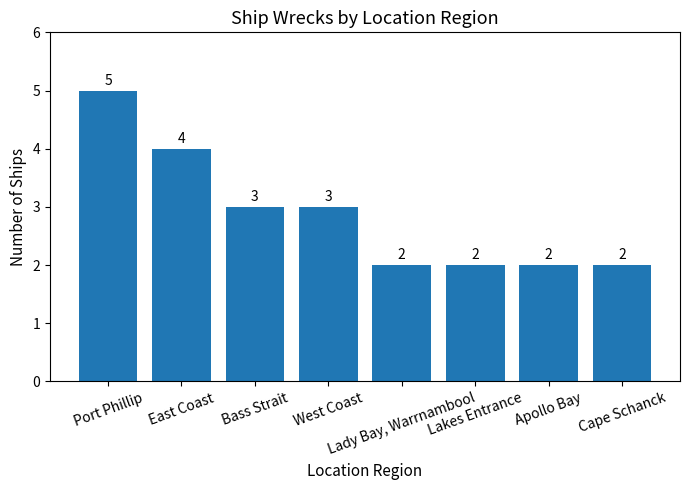

At which category does the chart reach its peak across all series?

Port Phillip